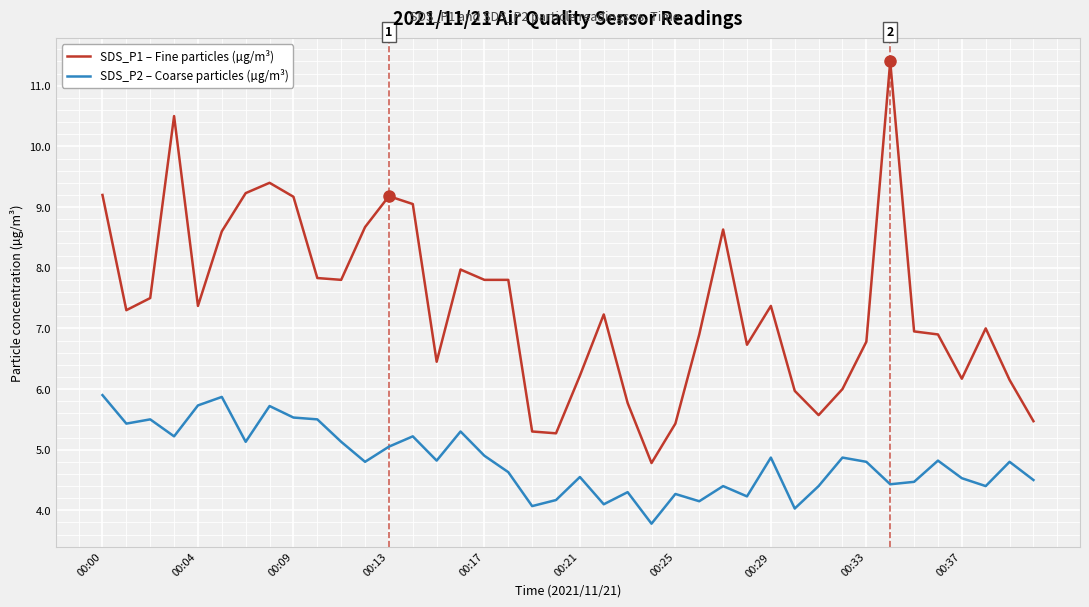

List the series in order of their peak value, highest first.

SDS_P1 – Fine particles (µg/m³), SDS_P2 – Coarse particles (µg/m³)